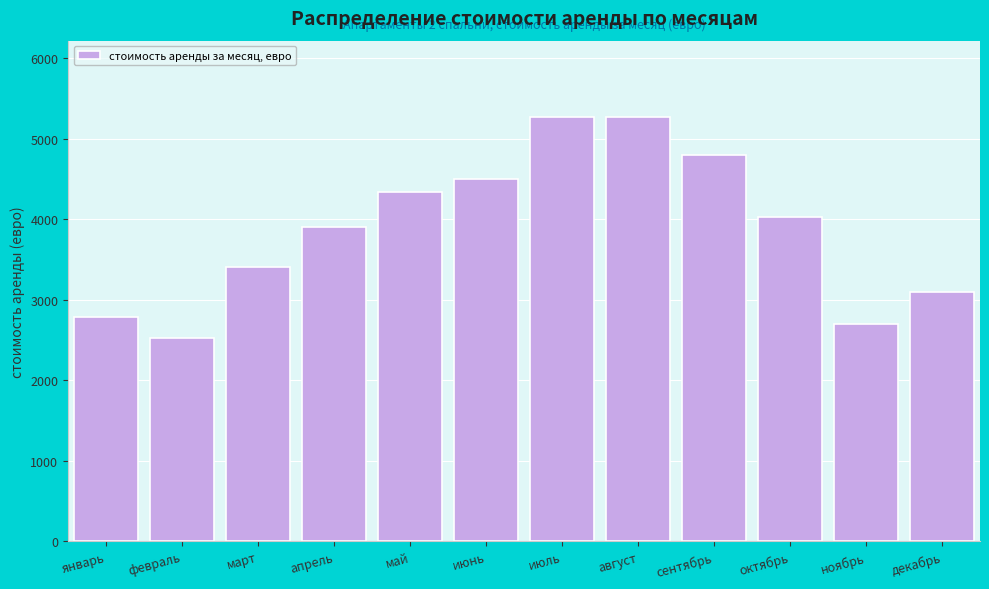

Reading left to right, what are all the values shown in this chart?

январь=2790	февраль=2520	март=3410	апрель=3900	май=4340	июнь=4500	июль=5270	август=5270	сентябрь=4800	октябрь=4030	ноябрь=2700	декабрь=3100